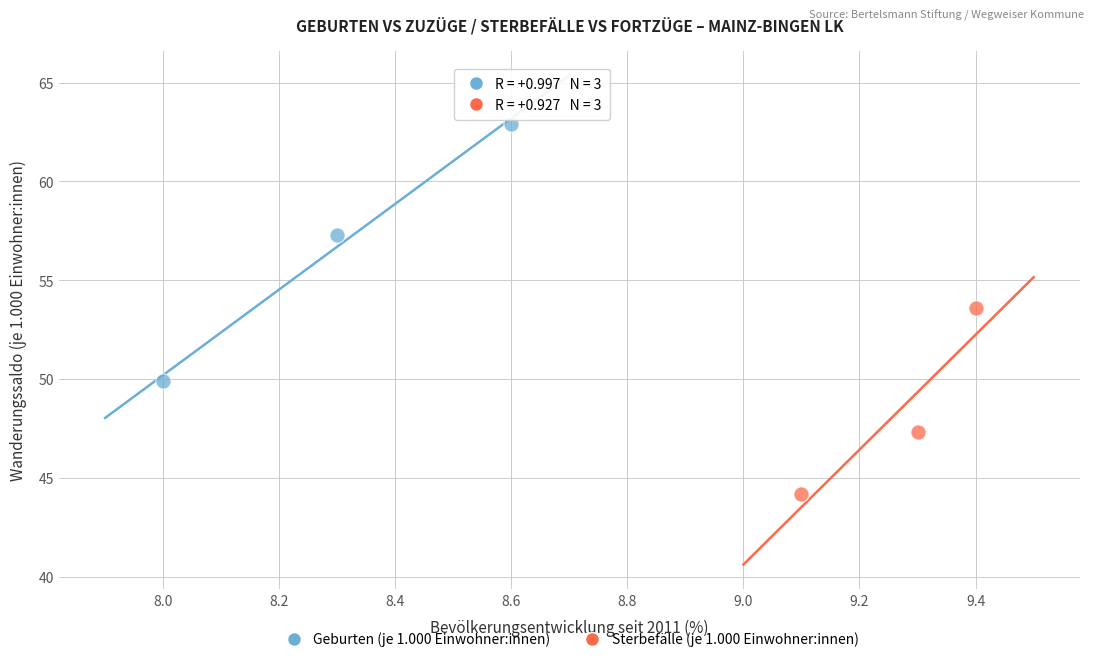

Which series reaches the maximum Y coordinate?

Geburten (je 1.000 Einwohner:innen)